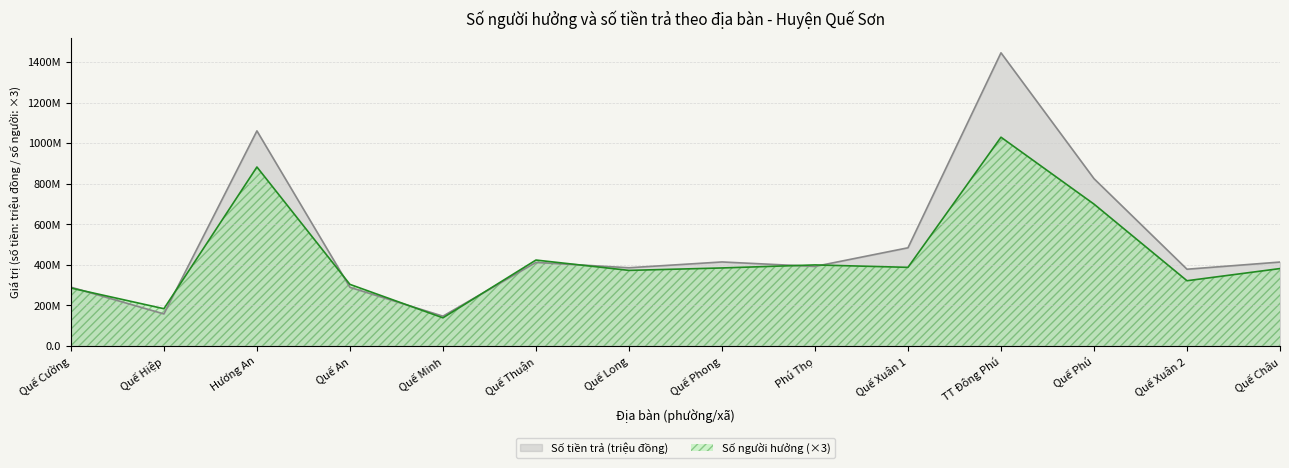

Which series ends up on top after the final intersection of Số người hưởng and Số tiền trả (đồng)?

Số tiền trả (đồng)